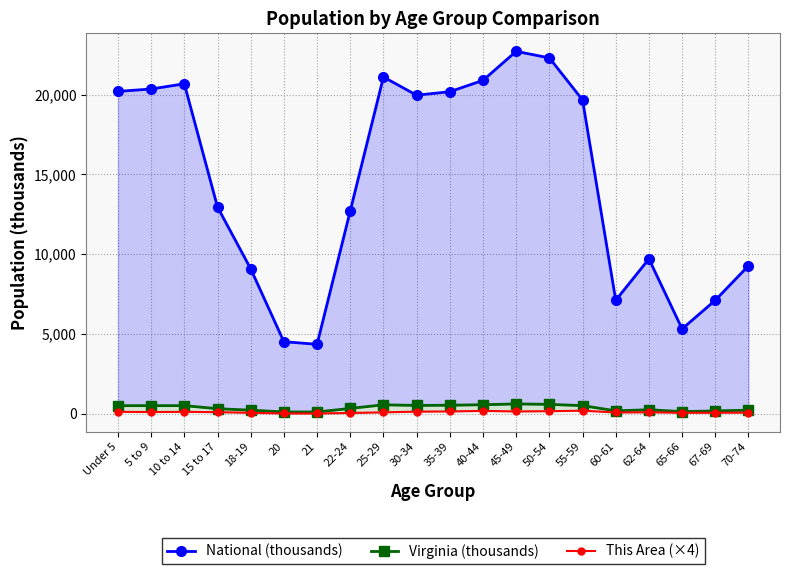

Which series changed the most between 60-61 and 70-74?

National (thousands)